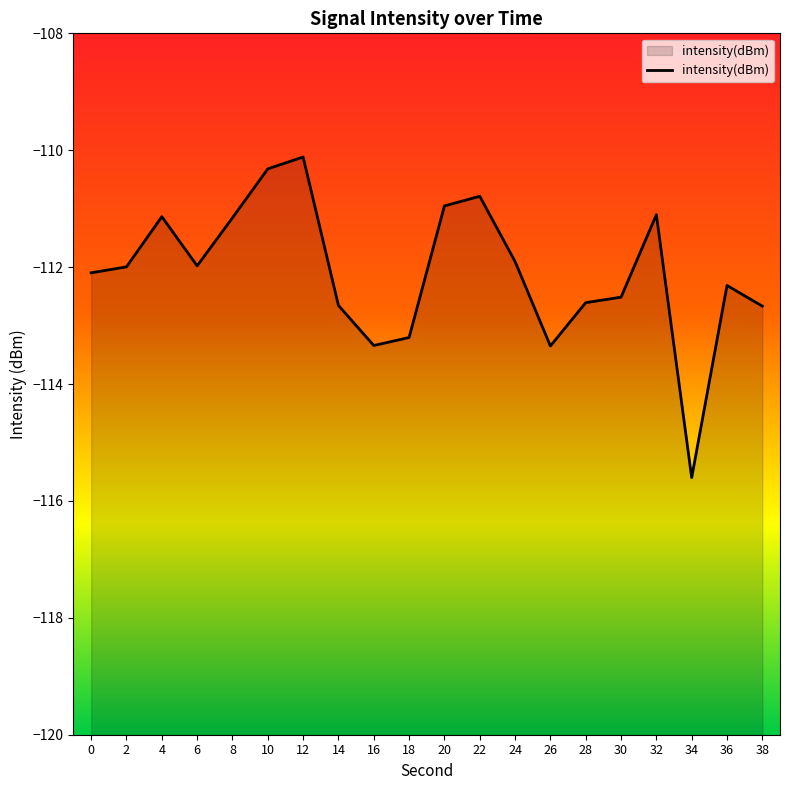

Reading right to left, transcribe all the data shown in this chart.

-112.7	-112.3	-115.6	-111.1	-112.5	-112.6	-113.3	-111.9	-110.8	-111.0	-113.2	-113.3	-112.7	-110.1	-110.3	-111.2	-112.0	-111.1	-112.0	-112.1